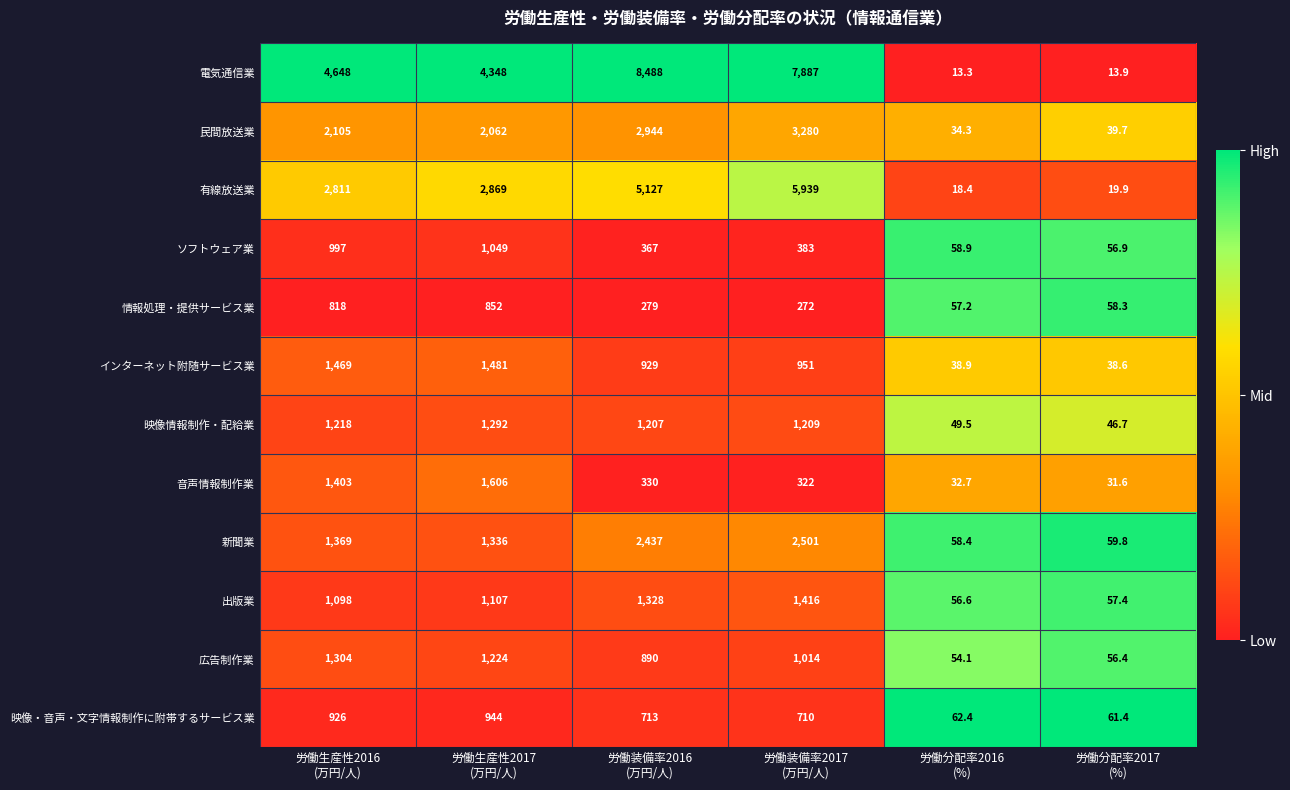

At how many categories does at least one series exceed 1002?

4